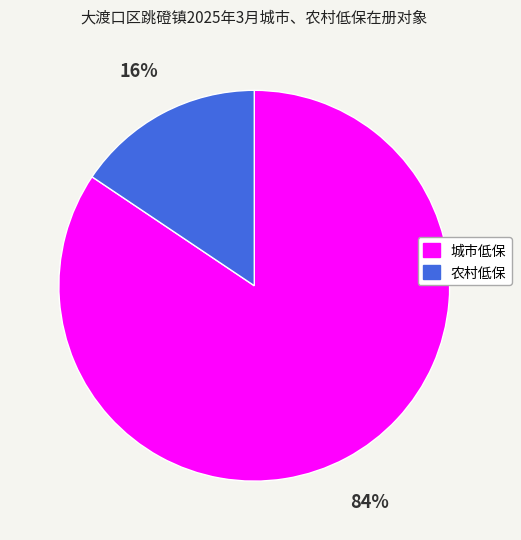

Do 城市低保 and 农村低保 together represent more than half of the pie?

Yes